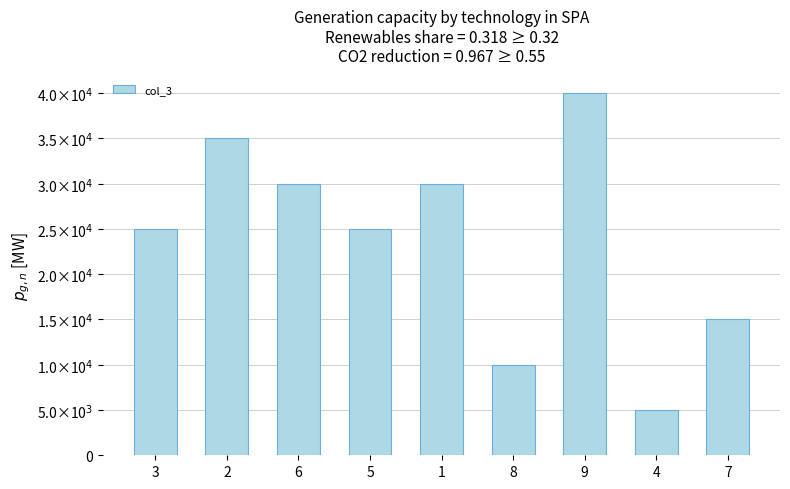

What is the sum of all values?

215000